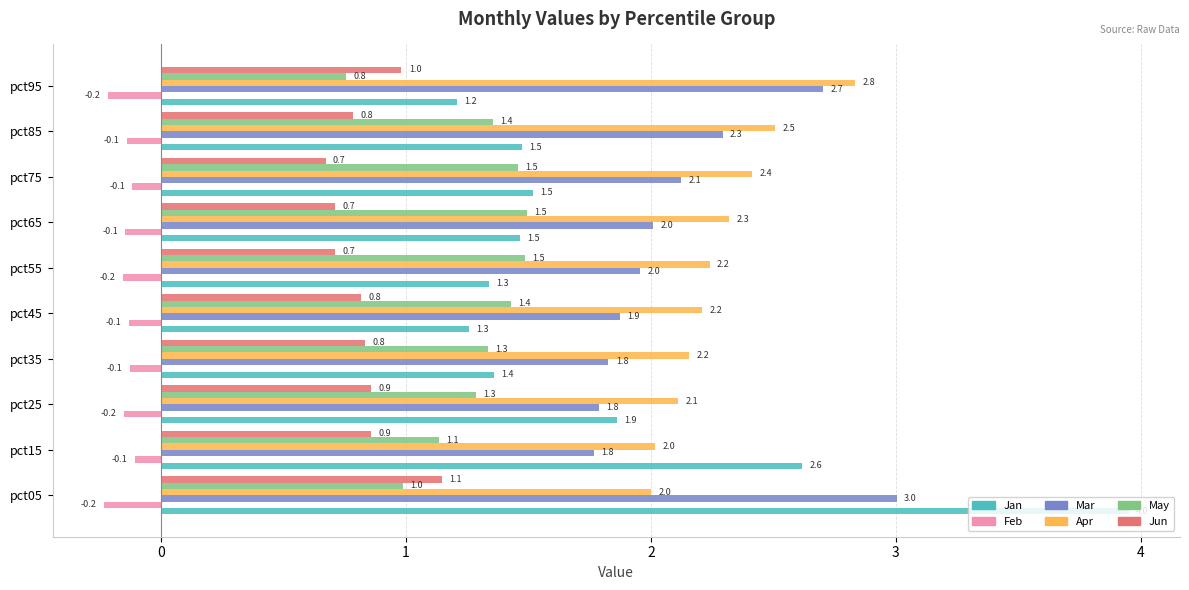

Which category has the highest value in the Jan series?

pct05